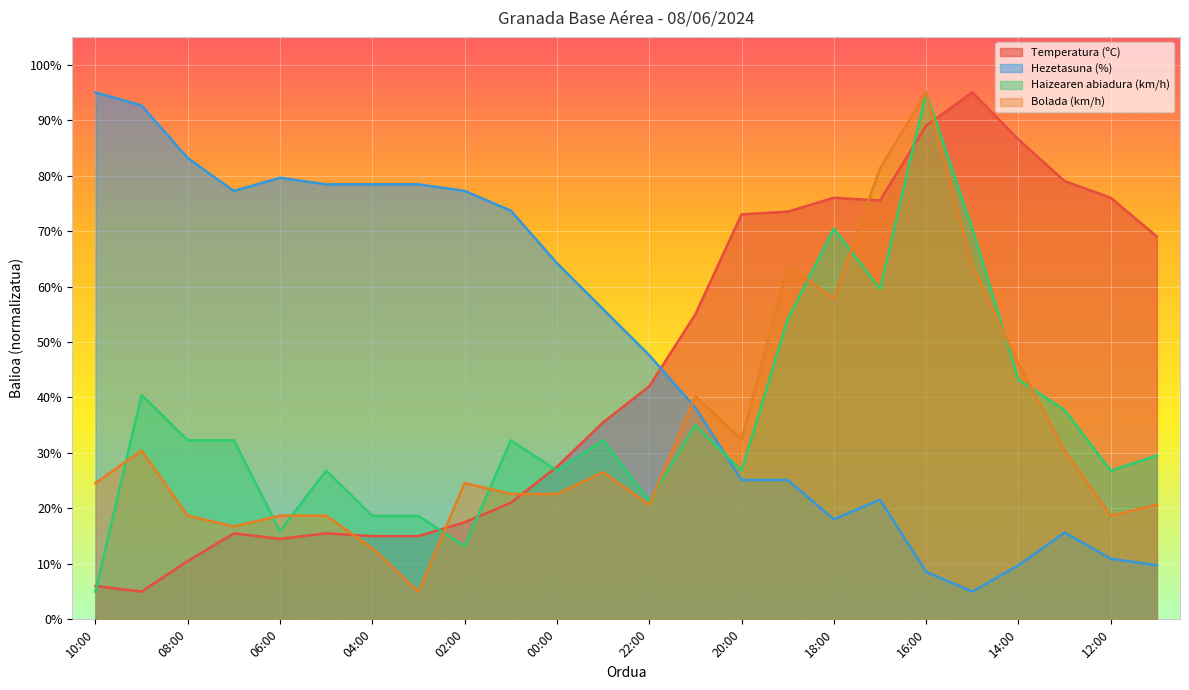

The Haizearen abiadura (km/h) series shows 31.3 at 03:00. True or false?

False